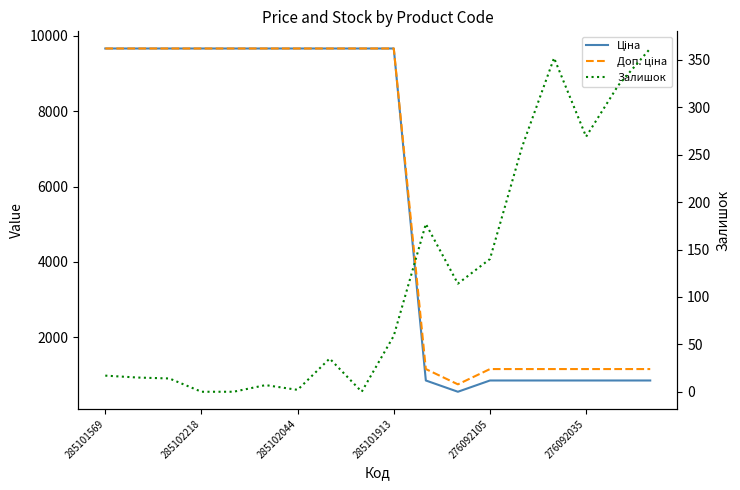

At which label does Доп. ціна first exceed 9664?

285101569